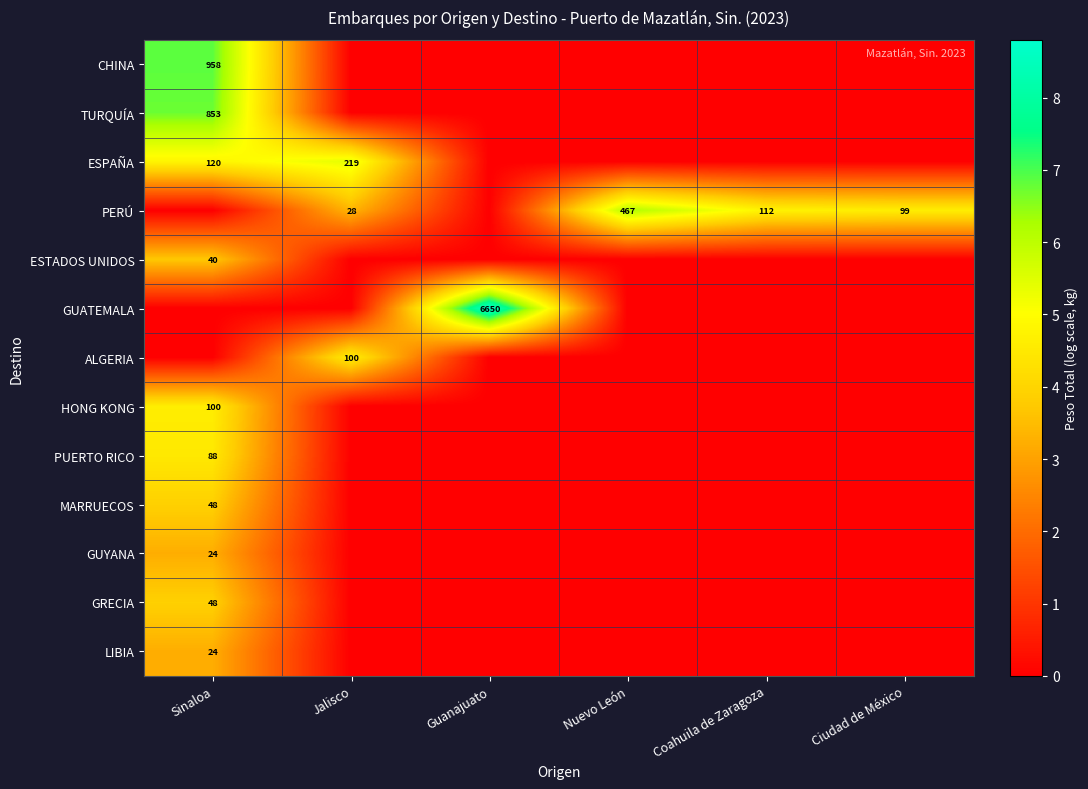

At which category is the sum across all series the highest?

Sinaloa